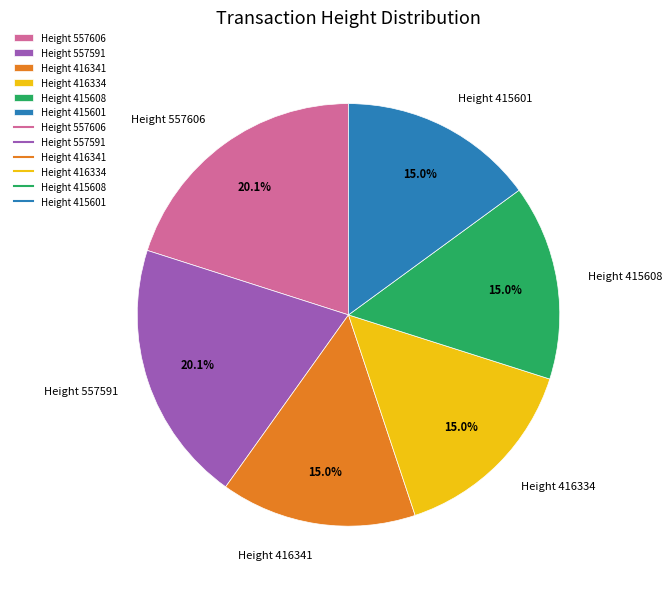

Is there any slice that represents more than half of the pie?

No